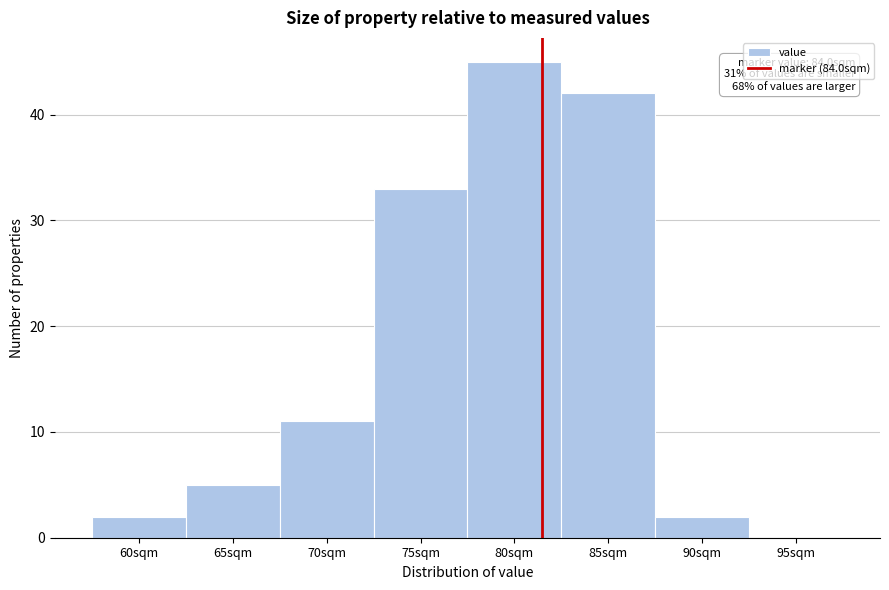

Reading left to right, what are all the values shown in this chart?

60sqm=2	65sqm=5	70sqm=11	75sqm=33	80sqm=45	85sqm=42	90sqm=2	95sqm=0